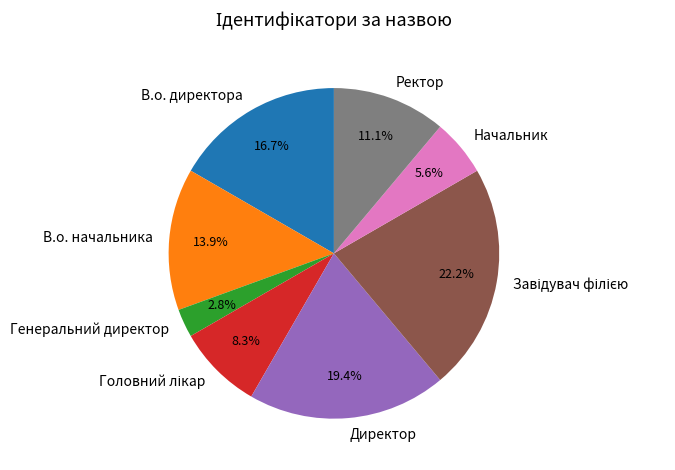

Is the sum of Директор and Генеральний директор greater than half?

No